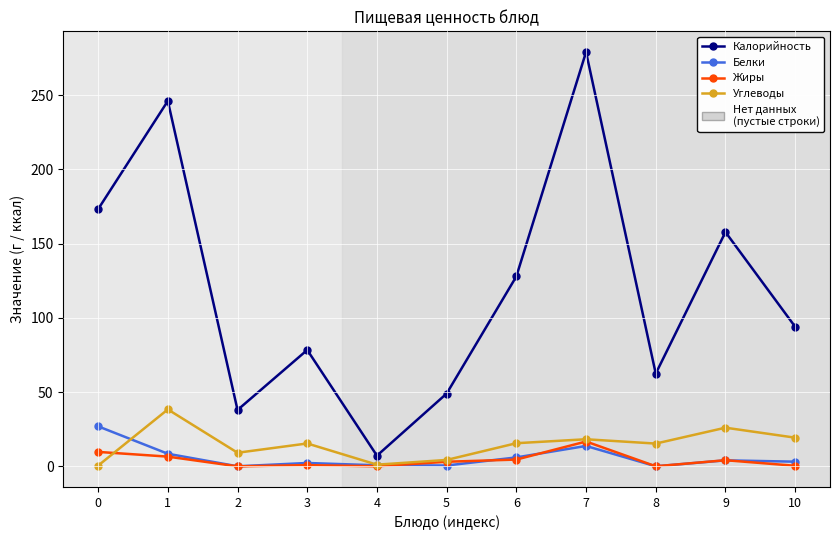

What is the difference between the maximum and minimum values in the Жиры series?

16.7